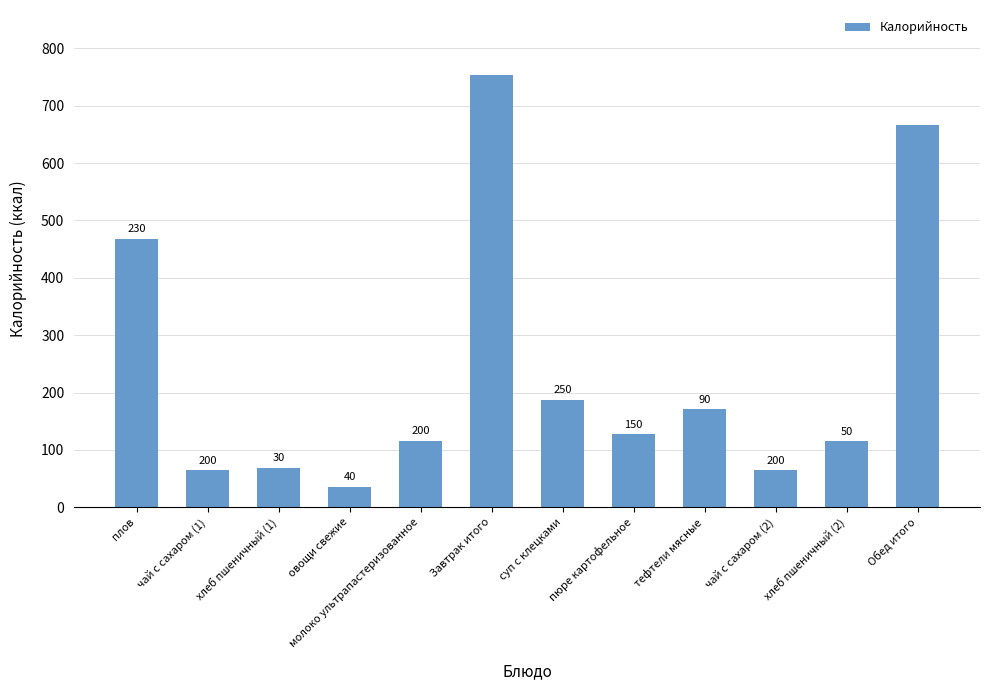

How many bars are there in total?

12